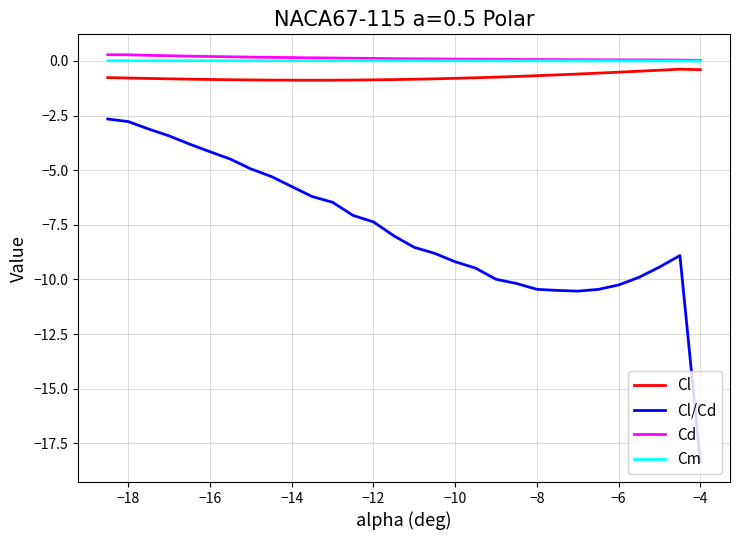

Which series has the widest spread of values?

Cl/Cd